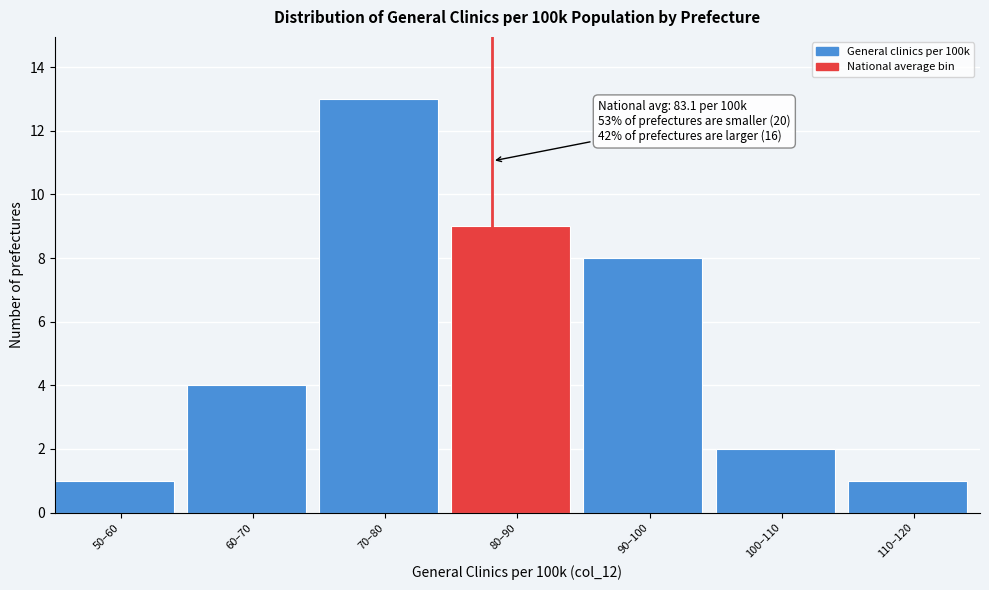

Reading left to right, extract all data points from this chart.

50–60=1	60–70=4	70–80=13	80–90=9	90–100=8	100–110=2	110–120=1